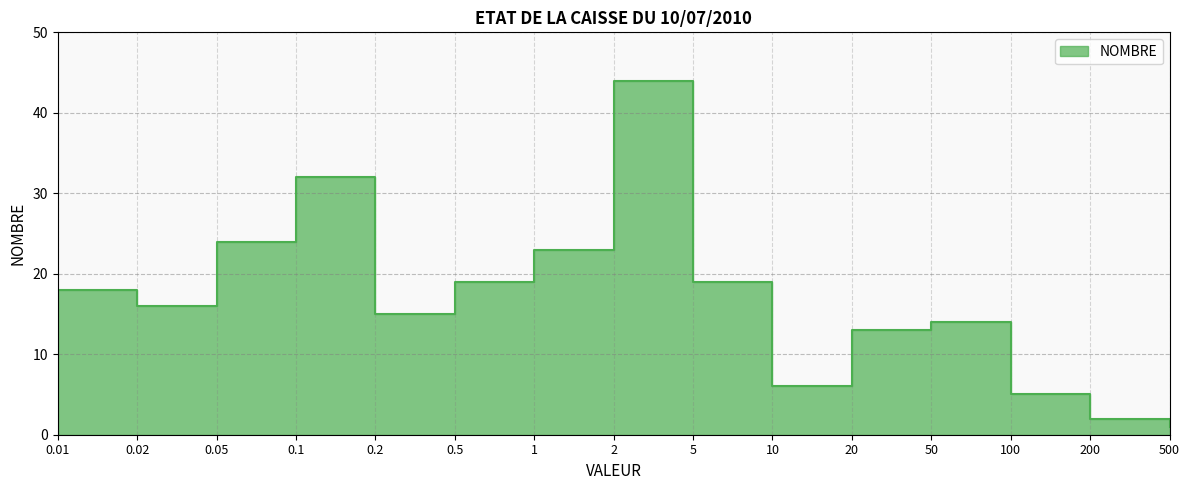

Rank the categories by value from highest to lowest.

2, 0.1, 0.05, 1, 0.5, 5, 0.01, 0.02, 0.2, 50, 20, 10, 100, 200, 500